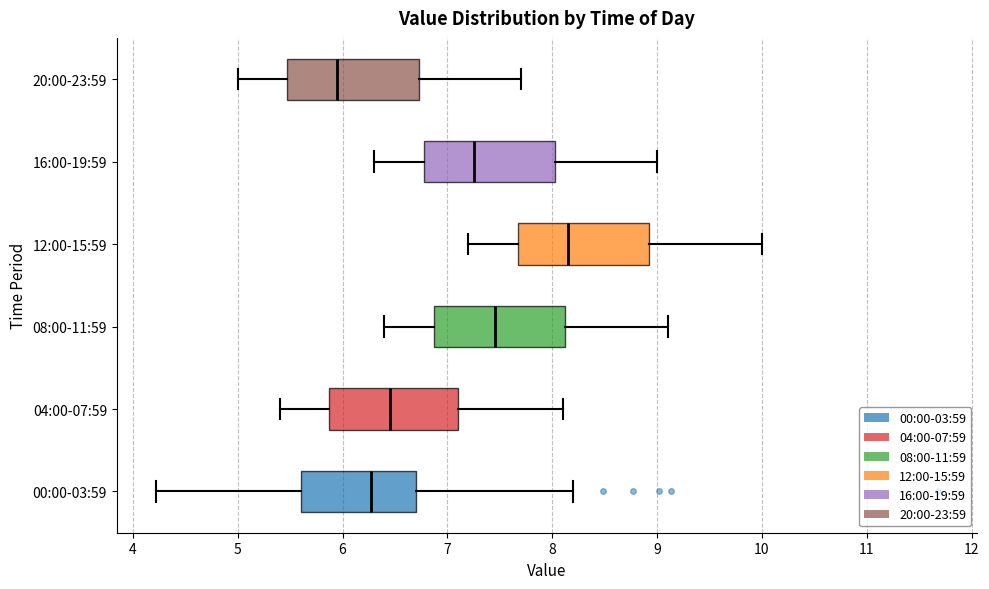

Reading bottom to top, transcribe this box plot: for each box, give where its median line is, the range the box spans, and where its two whiskers end, as read against the x-axis. The values are not printed on the chart, so give them approximately, as read against the axis.

00:00-03:59: median 6.3, box 5.6 to 6.7, whiskers 4.2 to 8.2
04:00-07:59: median 6.5, box 5.9 to 7.1, whiskers 5.4 to 8.1
08:00-11:59: median 7.5, box 6.9 to 8.1, whiskers 6.4 to 9.1
12:00-15:59: median 8.2, box 7.7 to 8.9, whiskers 7.2 to 10.0
16:00-19:59: median 7.3, box 6.8 to 8.0, whiskers 6.3 to 9.0
20:00-23:59: median 6.0, box 5.5 to 6.7, whiskers 5.0 to 7.7